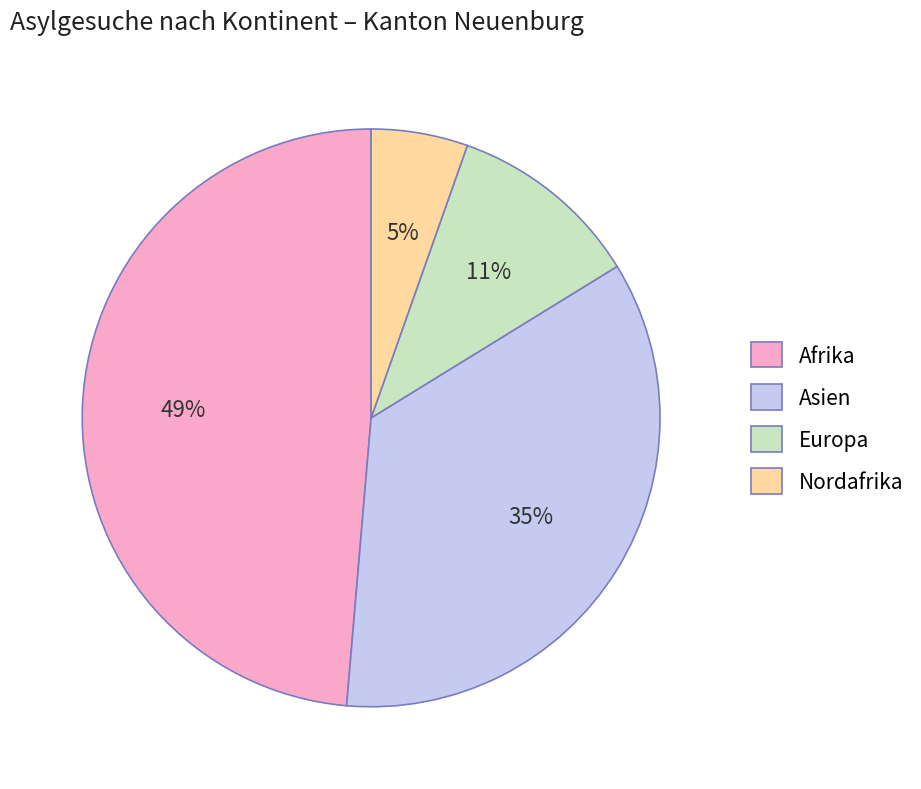

To the nearest percent, what percentage of the pie is Asien?

35%